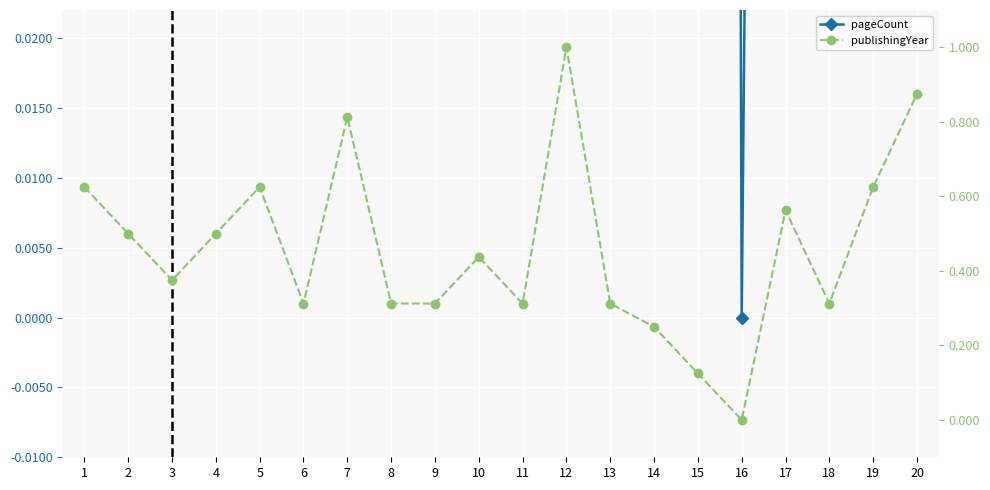

Reading left to right, what are all the values shown in this chart?

pageCount: 0.2	0.1	0.2	0.4	0.7	0.1	0.5	0.5	1.0	0.1	0.1	0.3	0.2	0.8	1.0	0.0	0.3	0.2	0.2	0.1
publishingYear: 0.6	0.5	0.4	0.5	0.6	0.3	0.8	0.3	0.3	0.4	0.3	1.0	0.3	0.2	0.1	0.0	0.6	0.3	0.6	0.9